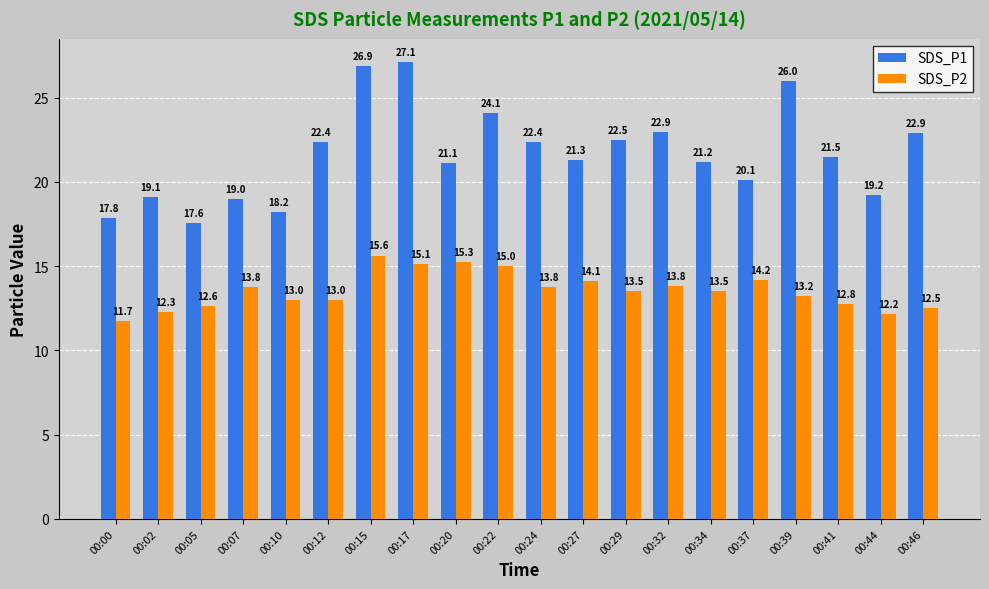

Count the number of data series in this chart.

2